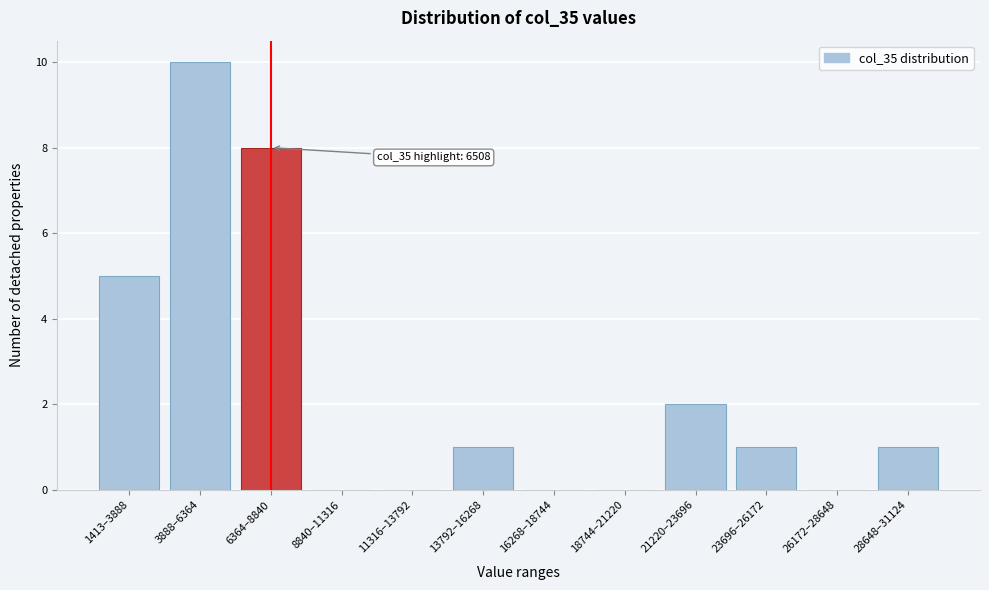

Reading left to right, extract all data points from this chart.

1413–3888=5	3888–6364=10	6364–8840=8	8840–11316=0	11316–13792=0	13792–16268=1	16268–18744=0	18744–21220=0	21220–23696=2	23696–26172=1	26172–28648=0	28648–31124=1